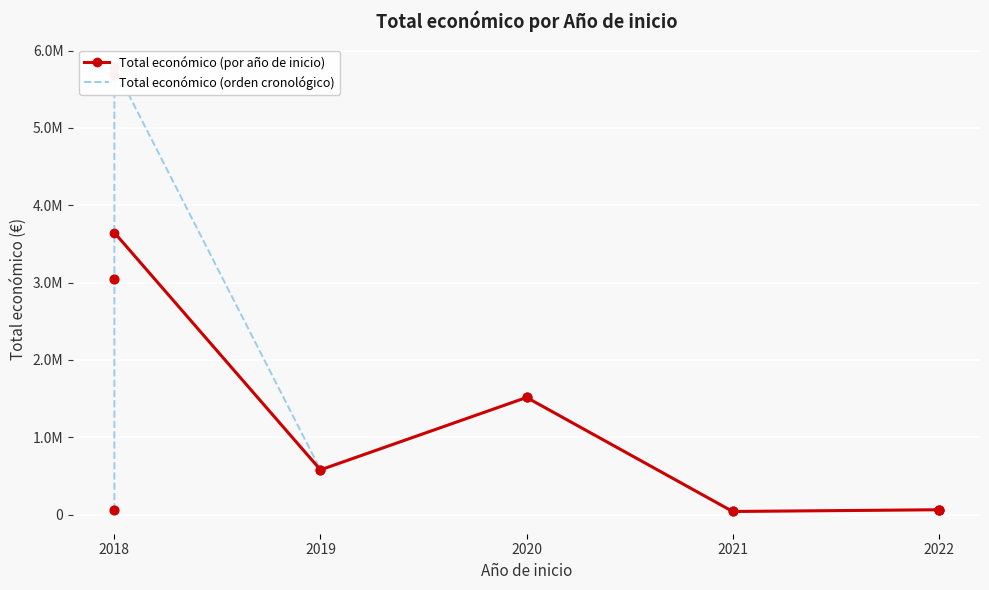

What is the change in value from 2018 to 2019?

-5108101